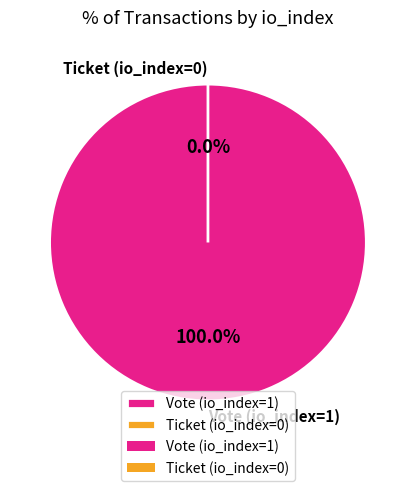

Which slice represents more than half of the pie?

Vote (io_index=1)